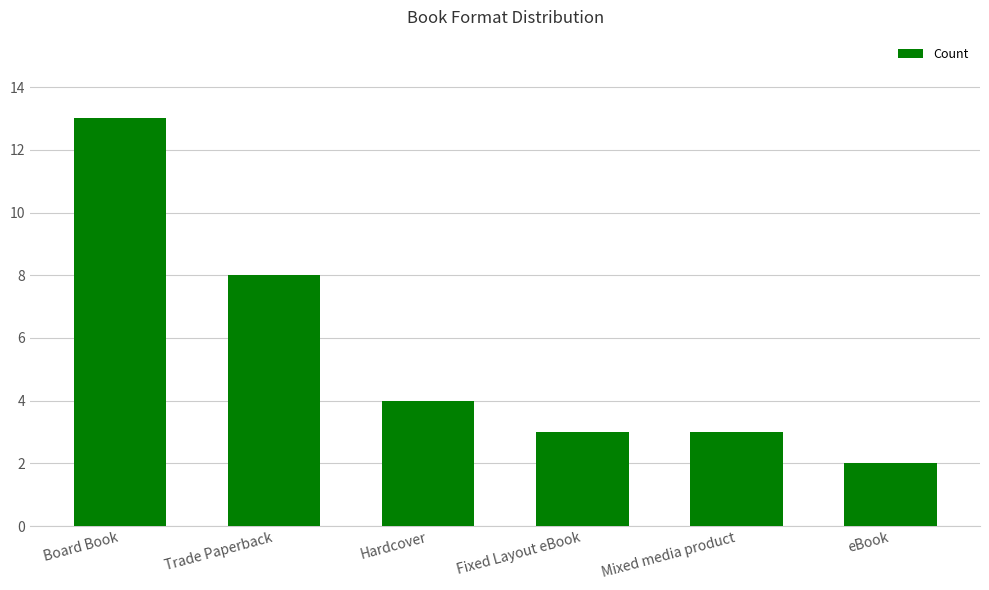

What is the difference between the maximum and second lowest values?

10